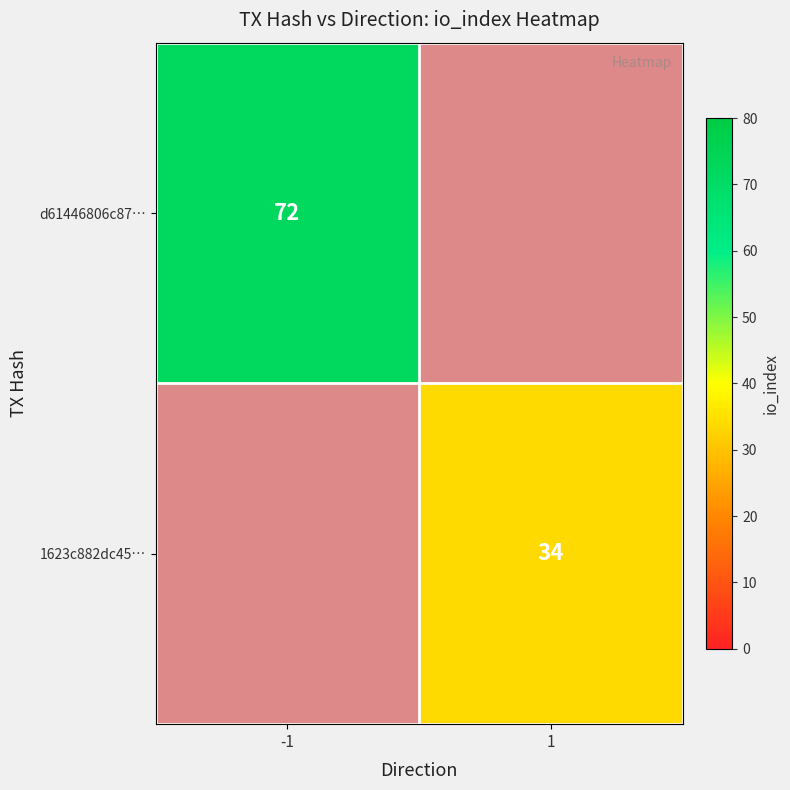

Which label corresponds to the largest value in the chart?

-1